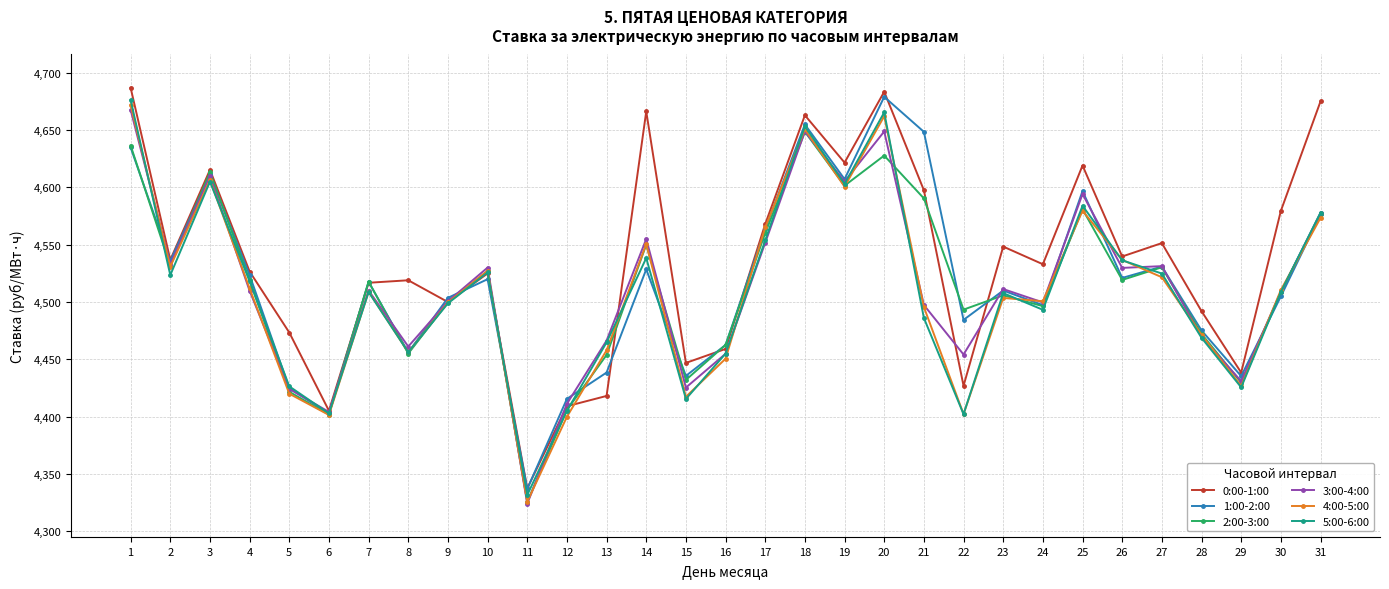

True or false: 2:00-3:00 has more than 0 points higher than both neighbors.

True